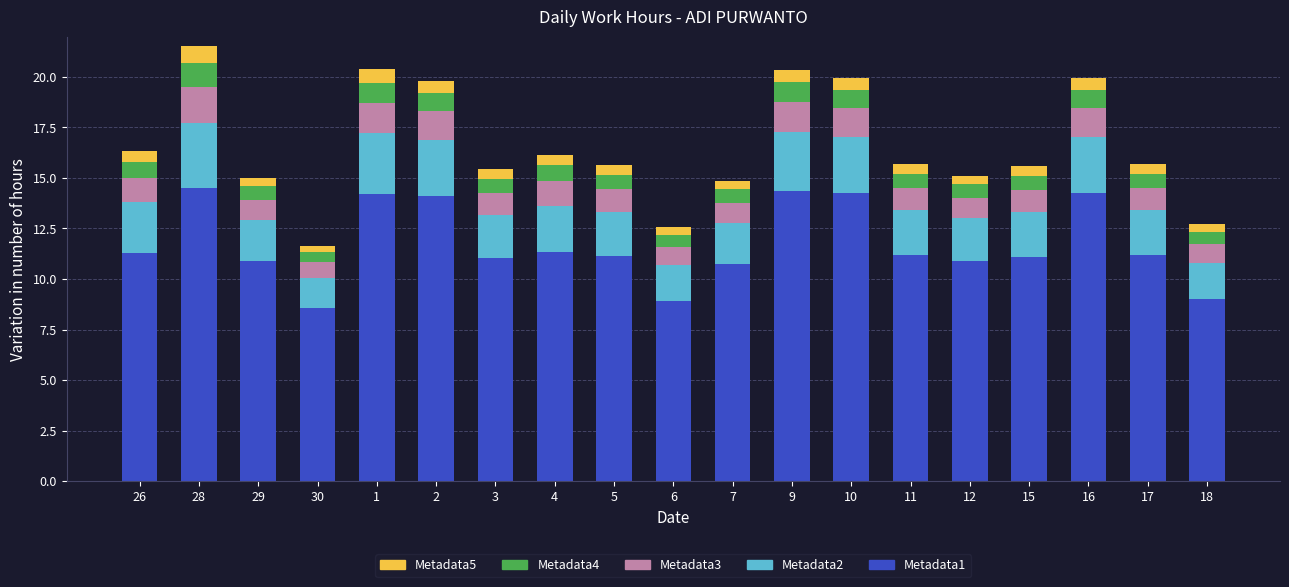

The Metadata1 series shows 11.3 at 26. True or false?

True